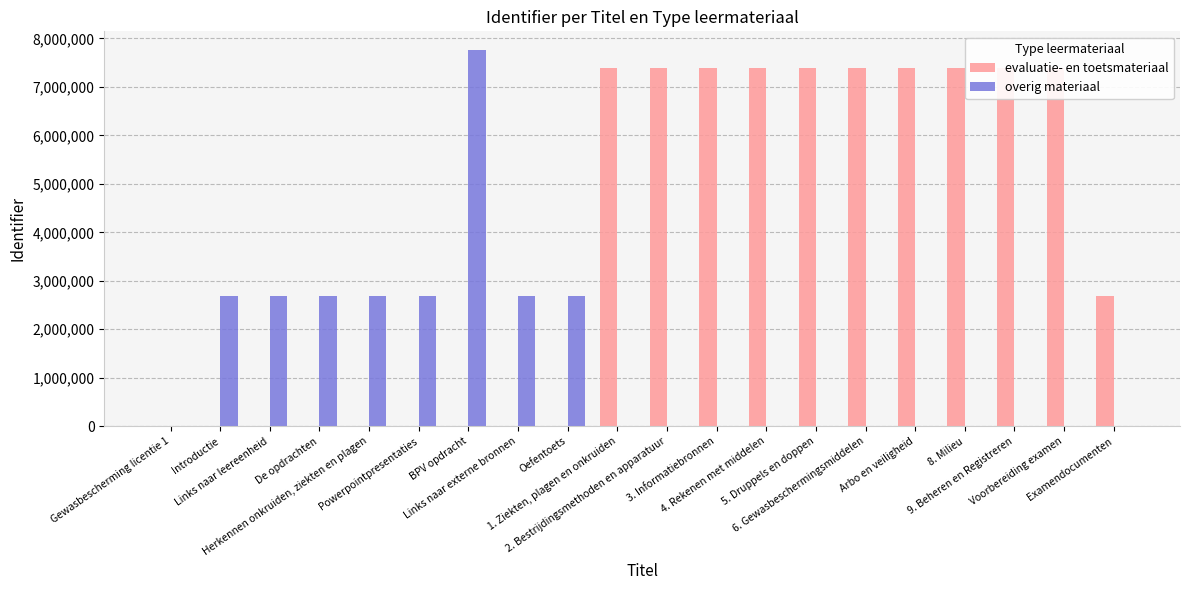

What is the sum of all evaluatie- en toetsmateriaal values?

76605925